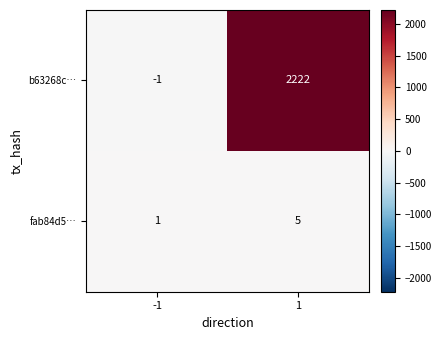

What is the maximum value for b63268c…?

2222